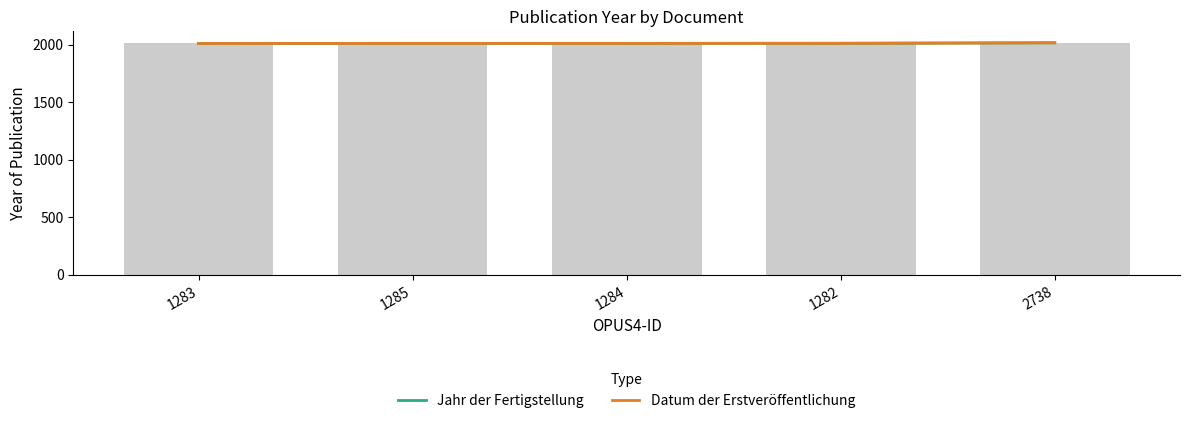

True or false: Jahr der Fertigstellung has a value of 2010.2 at 1283.

True